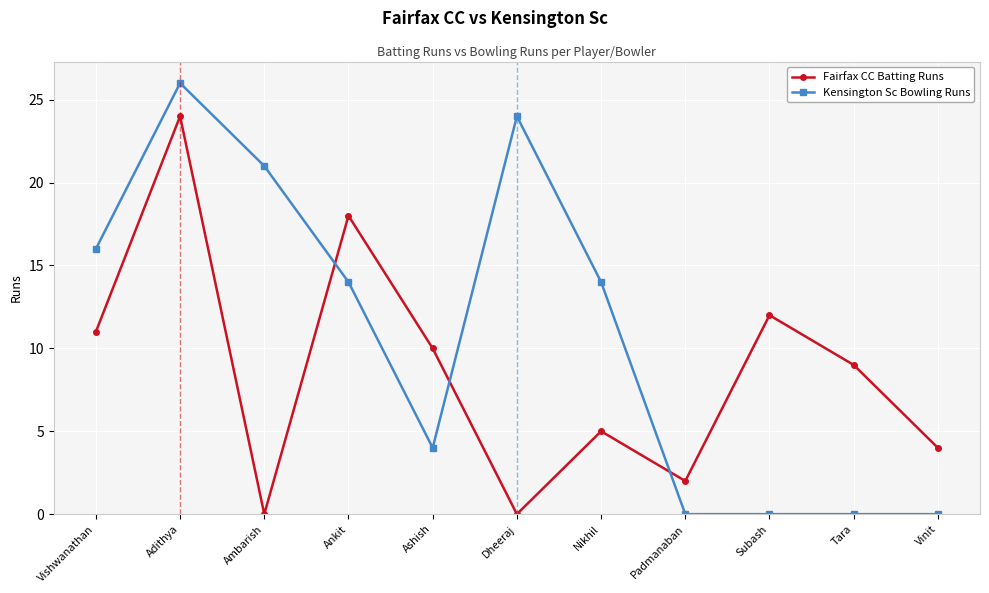

True or false: Kensington Sc Bowling Runs has a value of -12 at Padmanaban.

False